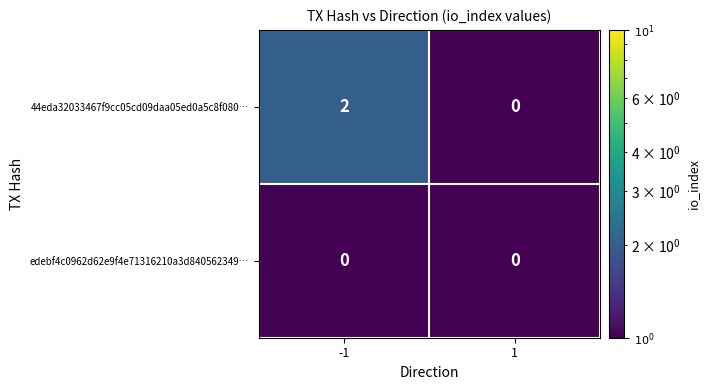

The edebf4c0962d62e9f4e71316210a3d840562349… series shows 0 at -1. True or false?

True